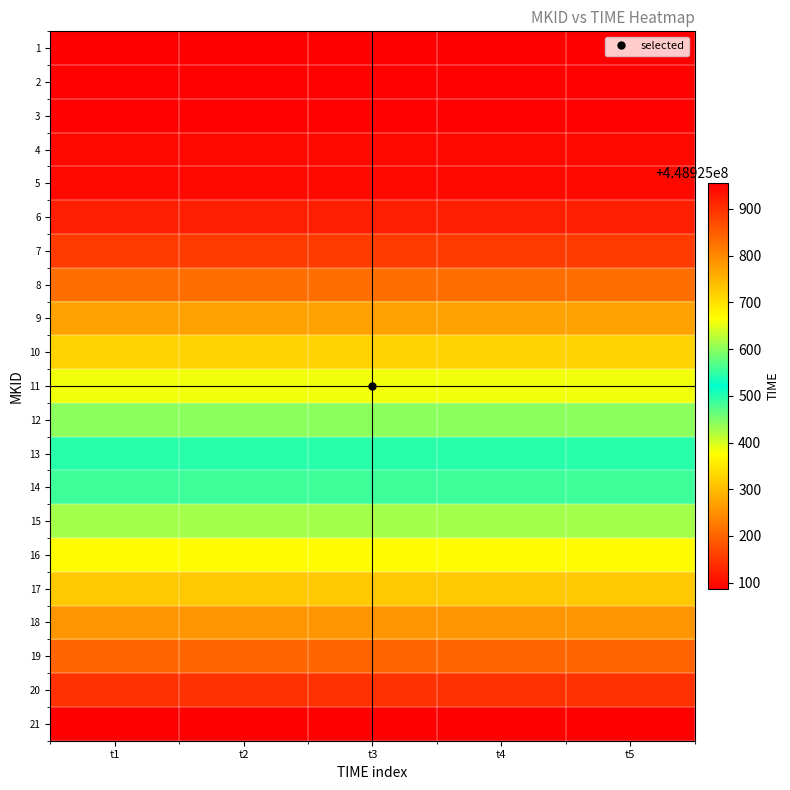

Reading left to right, transcribe all the data shown in this chart.

1: t1=448925085.4	t2=448925085.4	t3=448925085.4	t4=448925085.4	t5=448925085.4
2: t1=448925089.9	t2=448925089.9	t3=448925089.9	t4=448925089.9	t5=448925089.9
3: t1=448925089.9	t2=448925089.9	t3=448925089.9	t4=448925089.9	t5=448925089.9
4: t1=448925097.1	t2=448925097.1	t3=448925097.1	t4=448925097.1	t5=448925097.1
5: t1=448925097.2	t2=448925097.2	t3=448925097.2	t4=448925097.2	t5=448925097.2
6: t1=448925121.6	t2=448925121.6	t3=448925121.6	t4=448925121.6	t5=448925121.6
7: t1=448925154.9	t2=448925154.9	t3=448925154.9	t4=448925154.9	t5=448925154.9
8: t1=448925212.1	t2=448925212.1	t3=448925212.1	t4=448925212.1	t5=448925212.1
9: t1=448925269.3	t2=448925269.3	t3=448925269.3	t4=448925269.3	t5=448925269.3
10: t1=448925326.6	t2=448925326.6	t3=448925326.6	t4=448925326.6	t5=448925326.6
11: t1=448925383.8	t2=448925383.8	t3=448925383.8	t4=448925383.8	t5=448925383.8
12: t1=448925441.1	t2=448925441.1	t3=448925441.1	t4=448925441.1	t5=448925441.1
13: t1=448925498.3	t2=448925498.3	t3=448925498.3	t4=448925498.3	t5=448925498.3
14: t1=448925555.6	t2=448925555.6	t3=448925555.6	t4=448925555.6	t5=448925555.6
15: t1=448925612.8	t2=448925612.8	t3=448925612.8	t4=448925612.8	t5=448925612.8
16: t1=448925670.1	t2=448925670.1	t3=448925670.1	t4=448925670.1	t5=448925670.1
17: t1=448925727.3	t2=448925727.3	t3=448925727.3	t4=448925727.3	t5=448925727.3
18: t1=448925784.5	t2=448925784.5	t3=448925784.5	t4=448925784.5	t5=448925784.5
19: t1=448925841.8	t2=448925841.8	t3=448925841.8	t4=448925841.8	t5=448925841.8
20: t1=448925899.0	t2=448925899.0	t3=448925899.0	t4=448925899.0	t5=448925899.0
21: t1=448925956.3	t2=448925956.3	t3=448925956.3	t4=448925956.3	t5=448925956.3